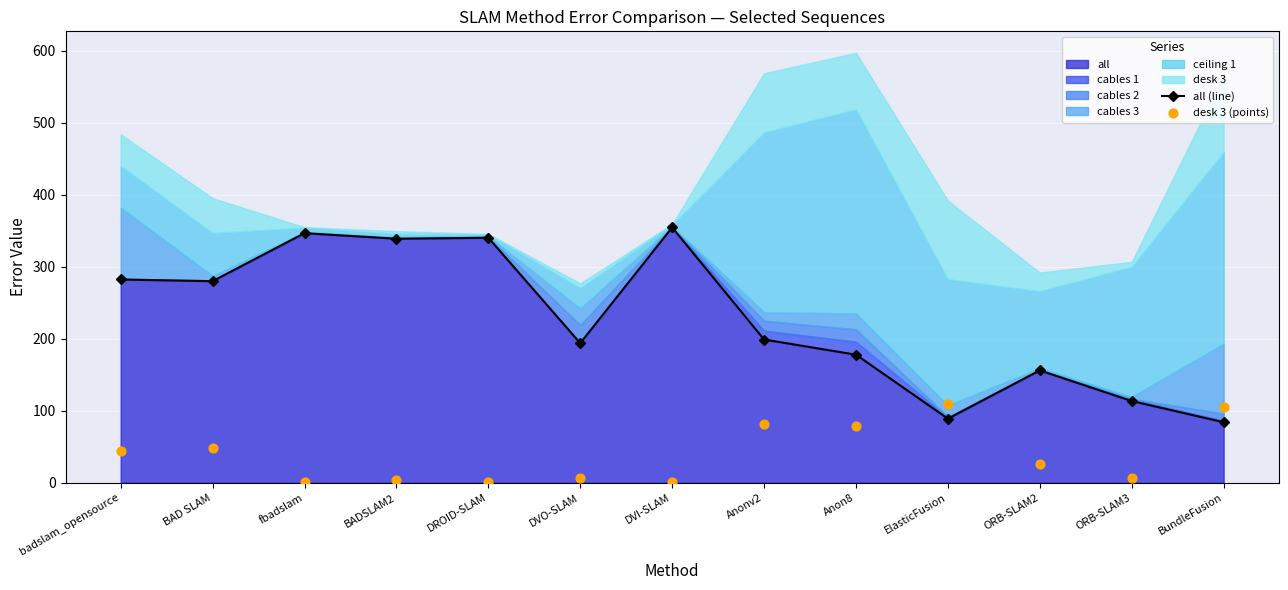

Which series has the largest total across all categories?

all (line)